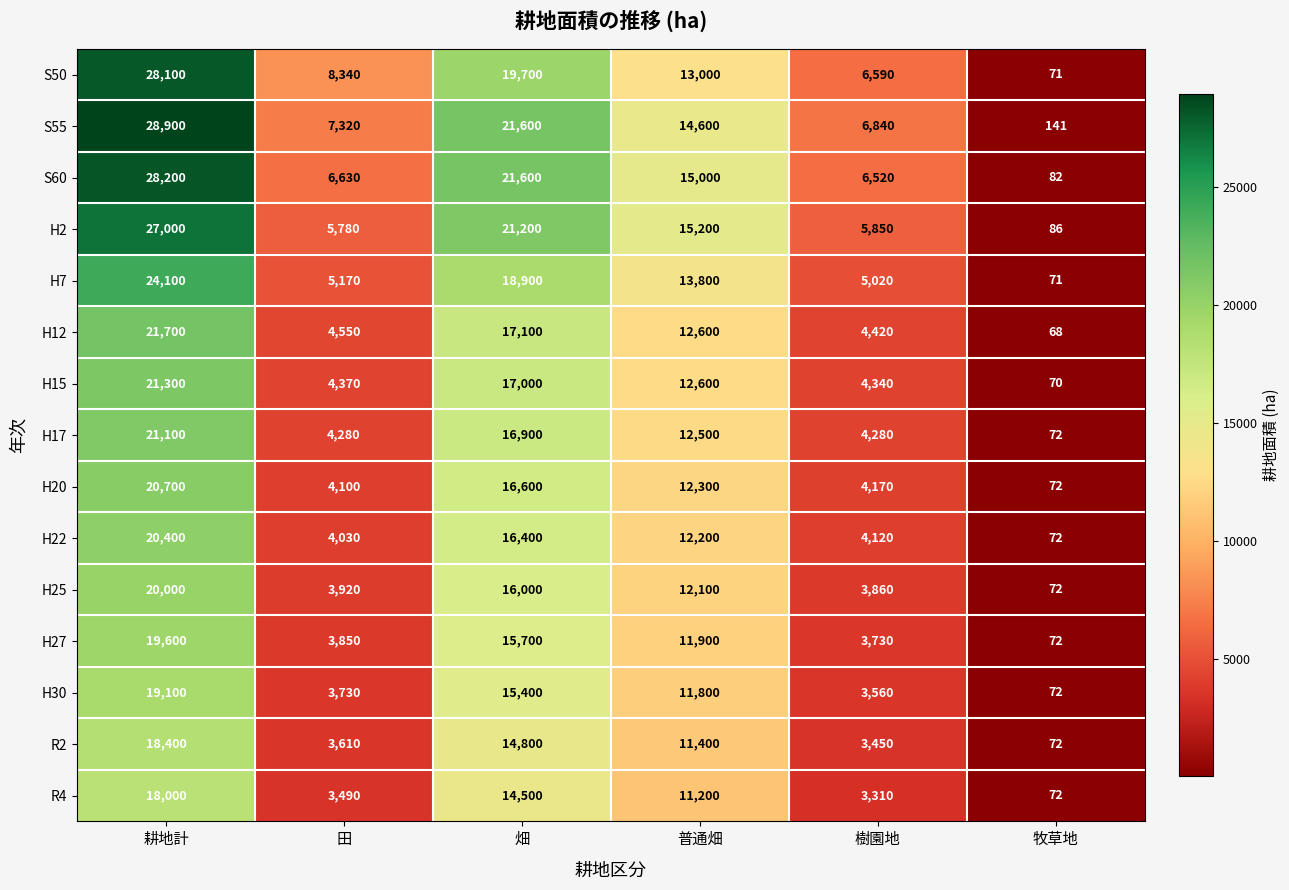

List the labels in order of H30 value, largest first.

耕地計, 畑, 普通畑, 田, 樹園地, 牧草地